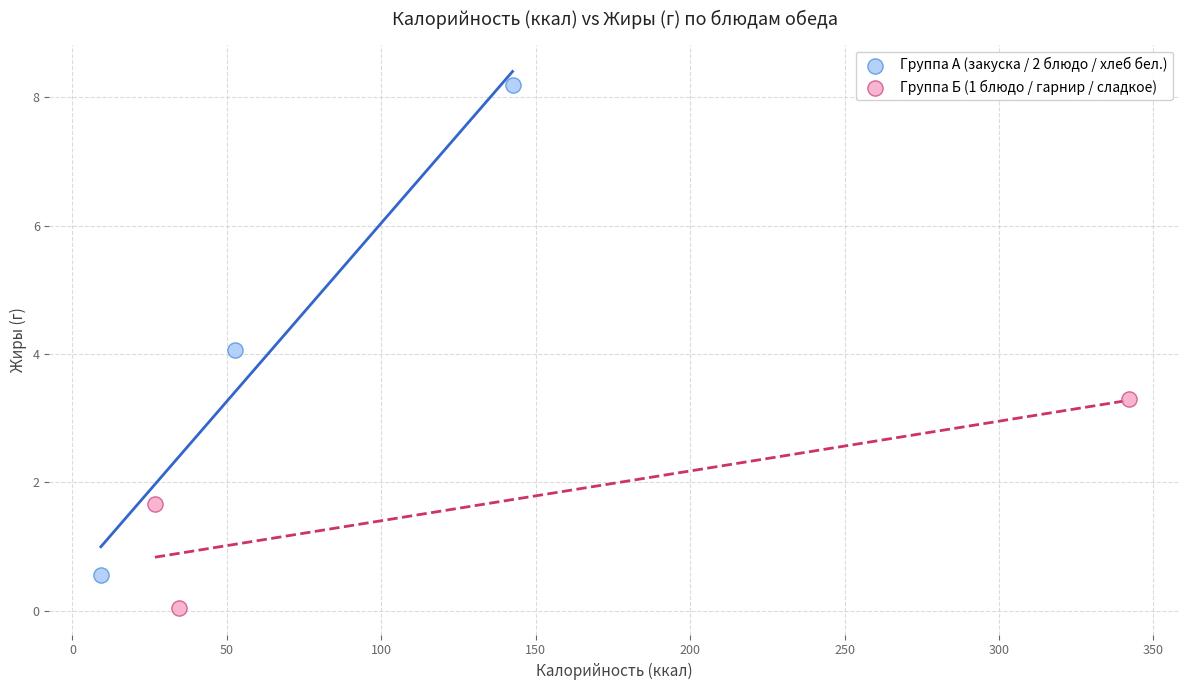

What are all the series names shown in the legend?

Группа А (закуска / 2 блюдо / хлеб бел.), Группа Б (1 блюдо / гарнир / сладкое)